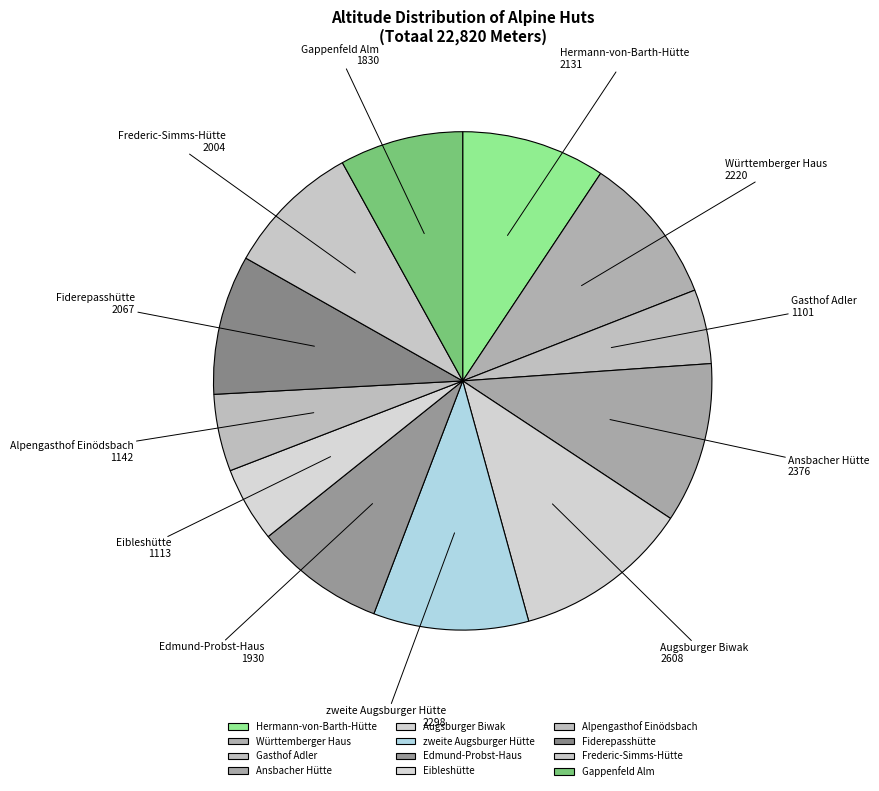

Is there any slice that represents more than half of the pie?

No